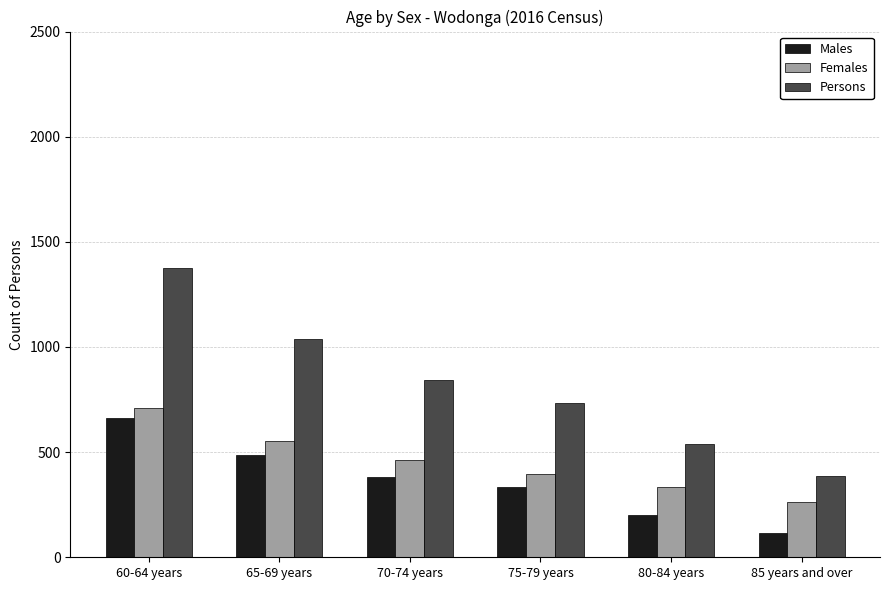

At how many categories does at least one series exceed 639?

4